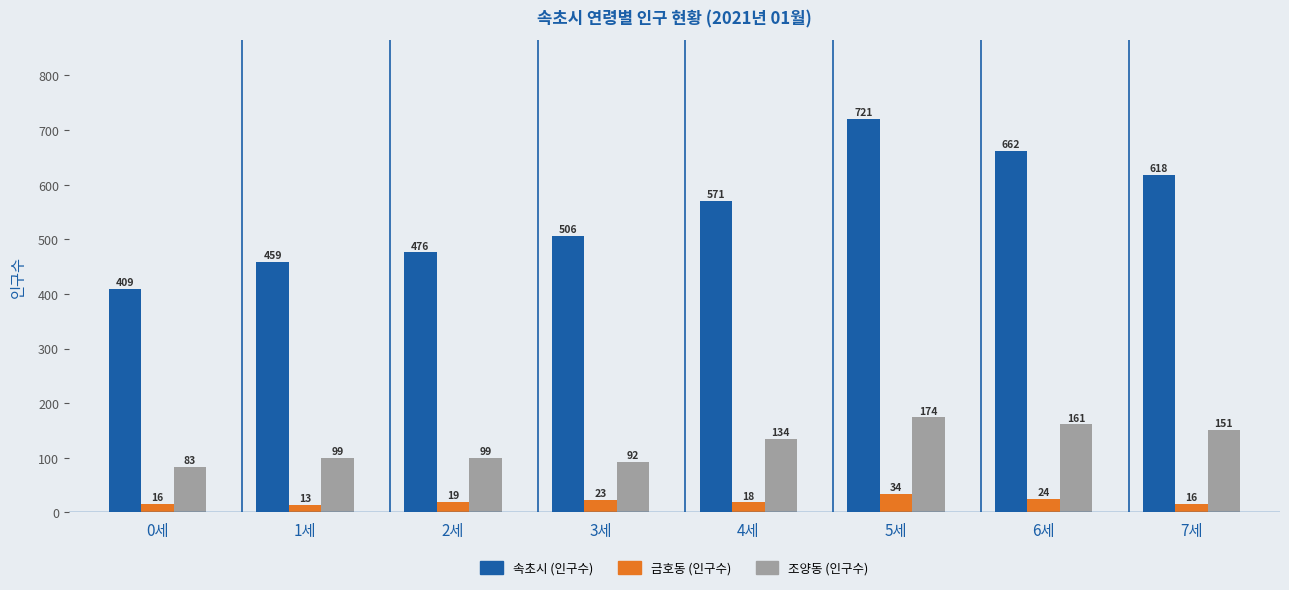

How many data points in 조양동 (인구수) are less than 134?

4